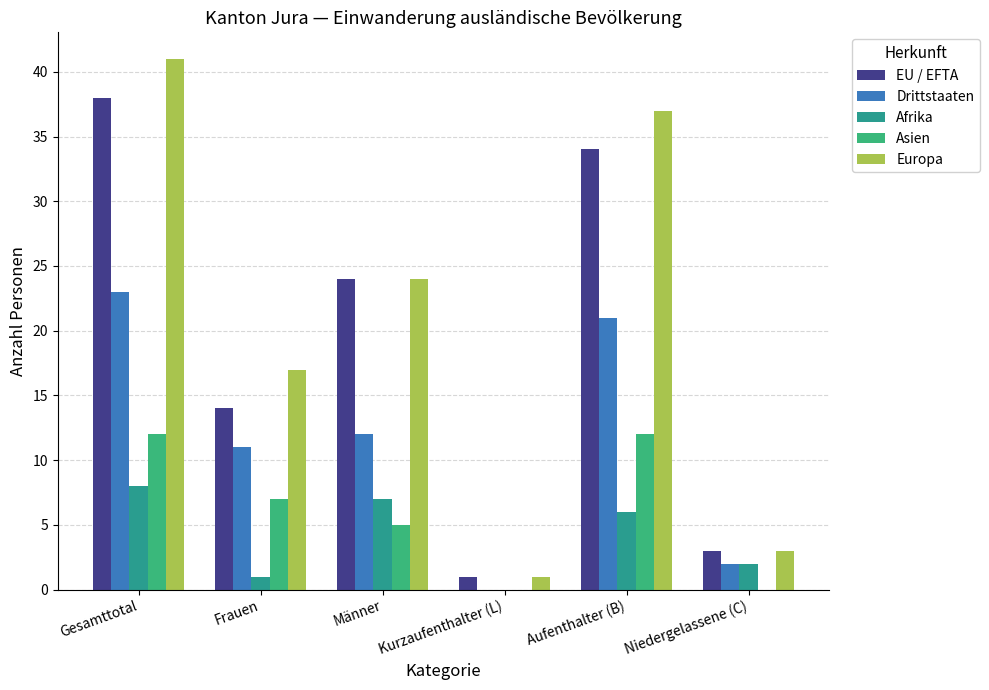

The value of EU / EFTA at Aufenthalter (B) is 34. True or false?

True